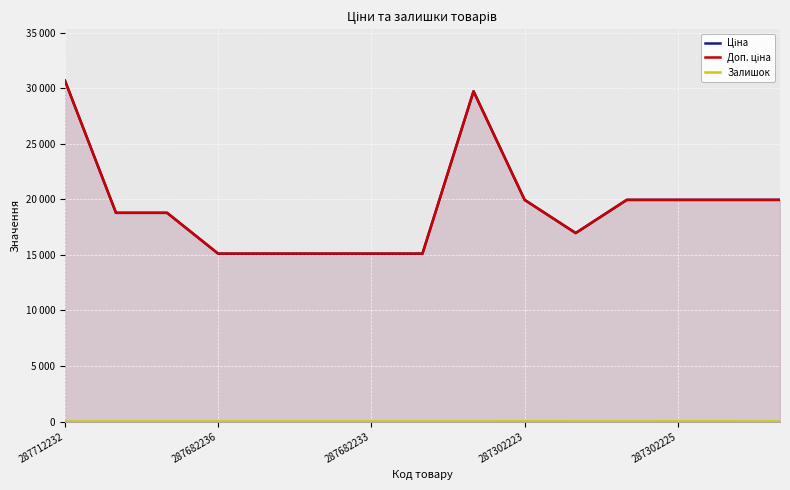

Rank the series at 14 from lowest to highest value.

Залишок, Ціна, Доп. ціна